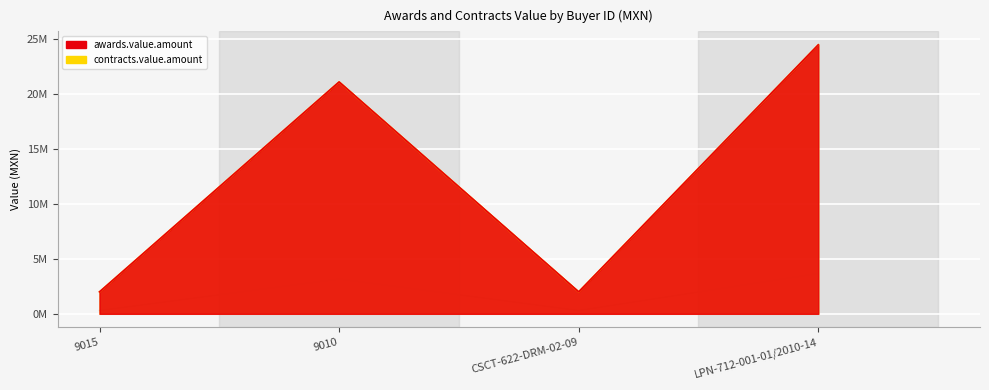

What is the value of the contracts.value.amount point at the 1st from the left?

2000000.0